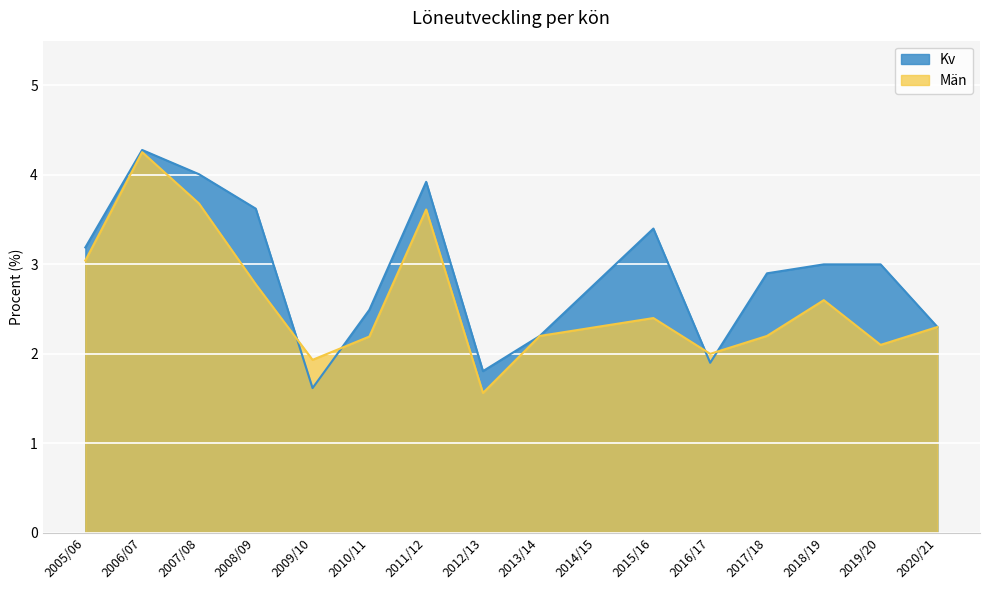

What is the difference between the maximum and second lowest values in the Kv series?

2.5